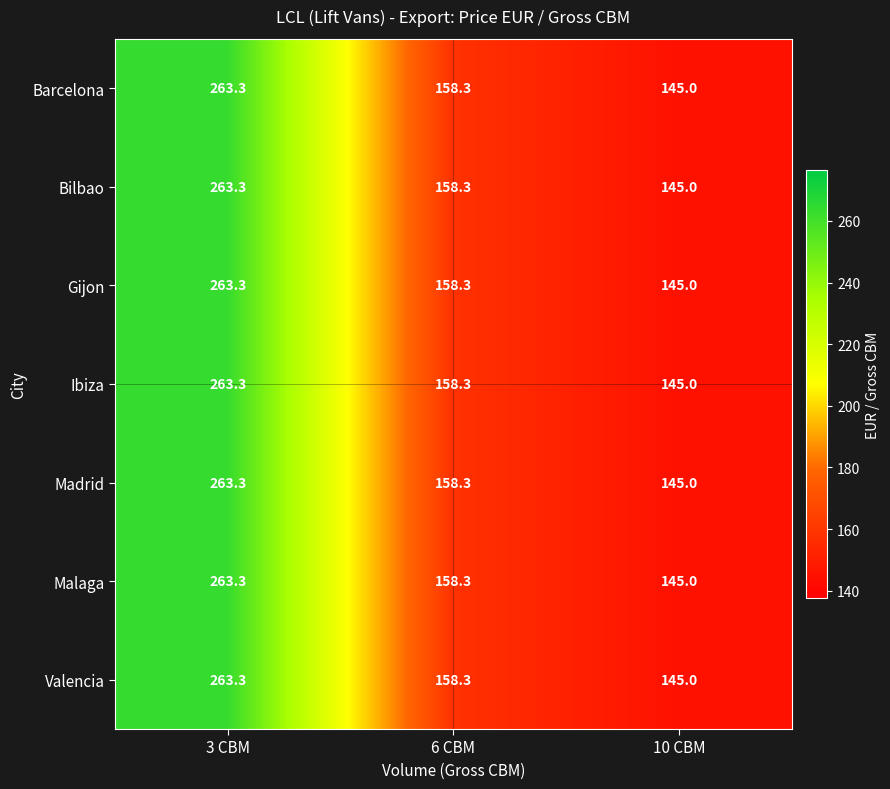

Reading left to right, list all the values displayed in this chart.

Barcelona: 3 CBM=263.3	6 CBM=158.3	10 CBM=145.0
Bilbao: 3 CBM=263.3	6 CBM=158.3	10 CBM=145.0
Gijon: 3 CBM=263.3	6 CBM=158.3	10 CBM=145.0
Ibiza: 3 CBM=263.3	6 CBM=158.3	10 CBM=145.0
Madrid: 3 CBM=263.3	6 CBM=158.3	10 CBM=145.0
Malaga: 3 CBM=263.3	6 CBM=158.3	10 CBM=145.0
Valencia: 3 CBM=263.3	6 CBM=158.3	10 CBM=145.0